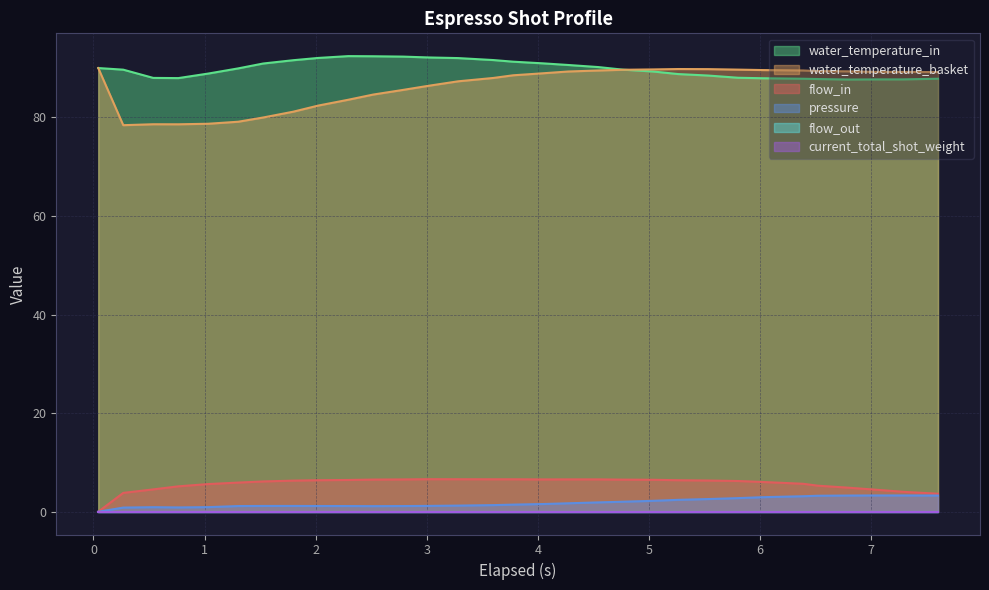

True or false: flow_in and pressure cross at least once.

False